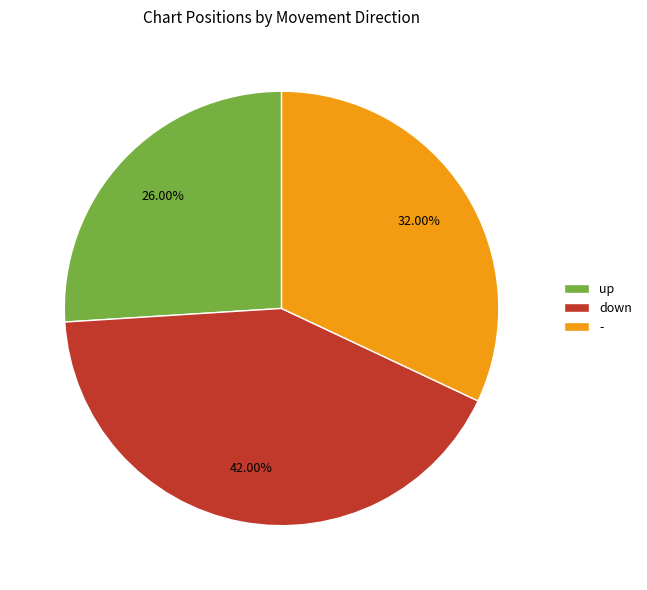

Combined, what portion of the pie is down and up?

68.0%